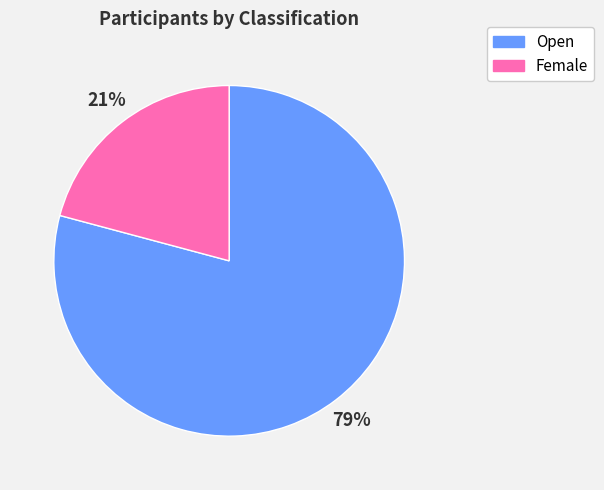

What is the majority slice?

Open